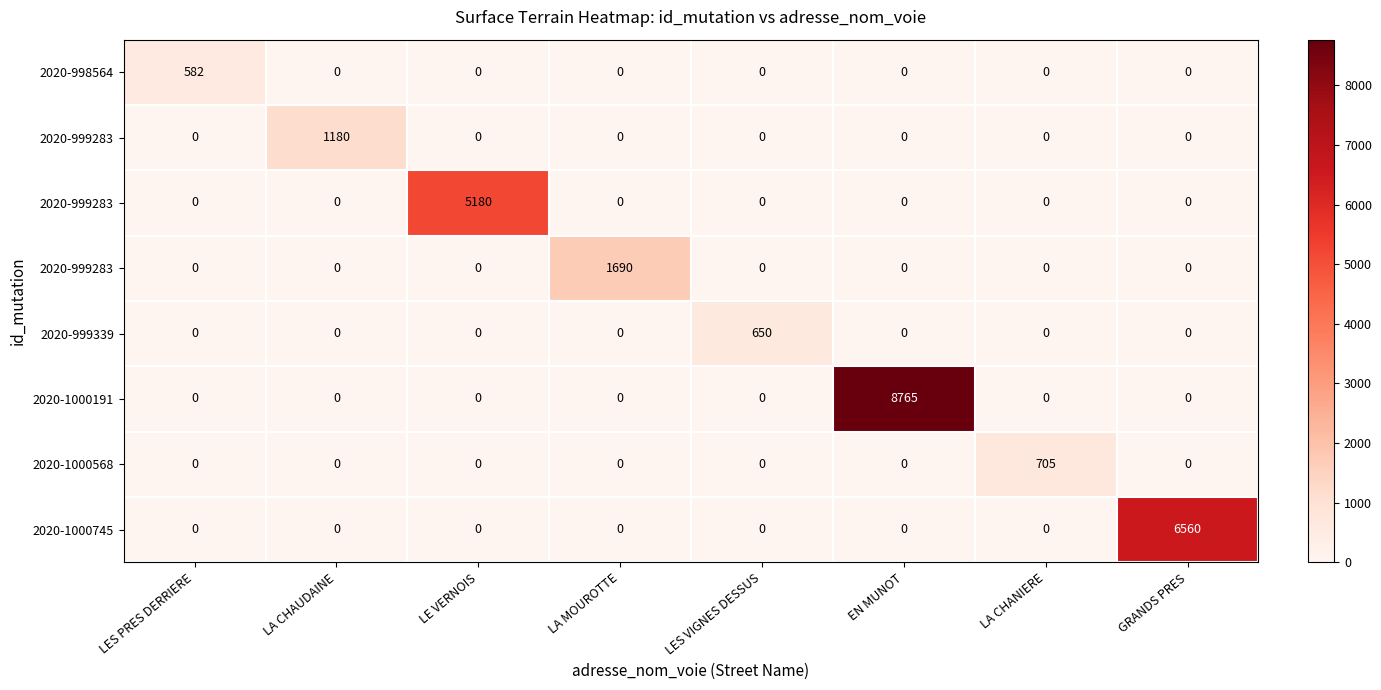

At how many categories does at least one series exceed 188?

8